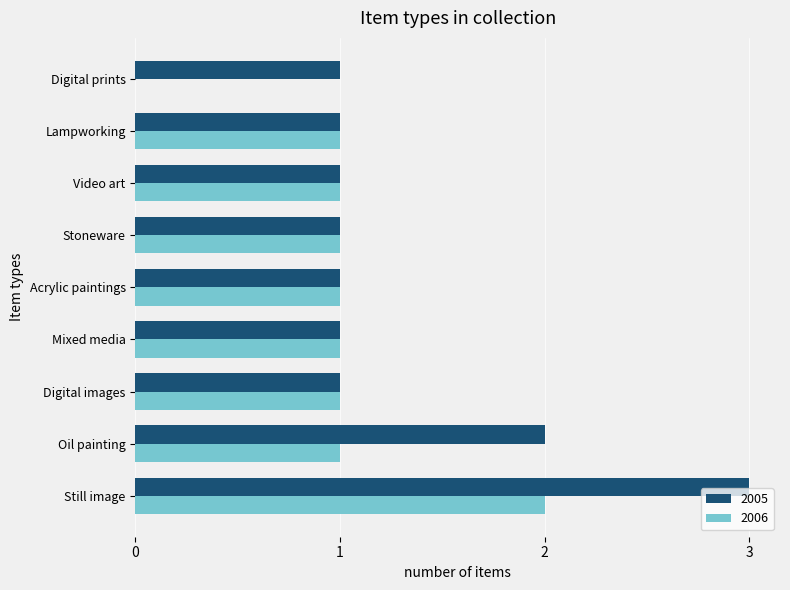

Which series changed the most between Oil painting and Stoneware?

2005